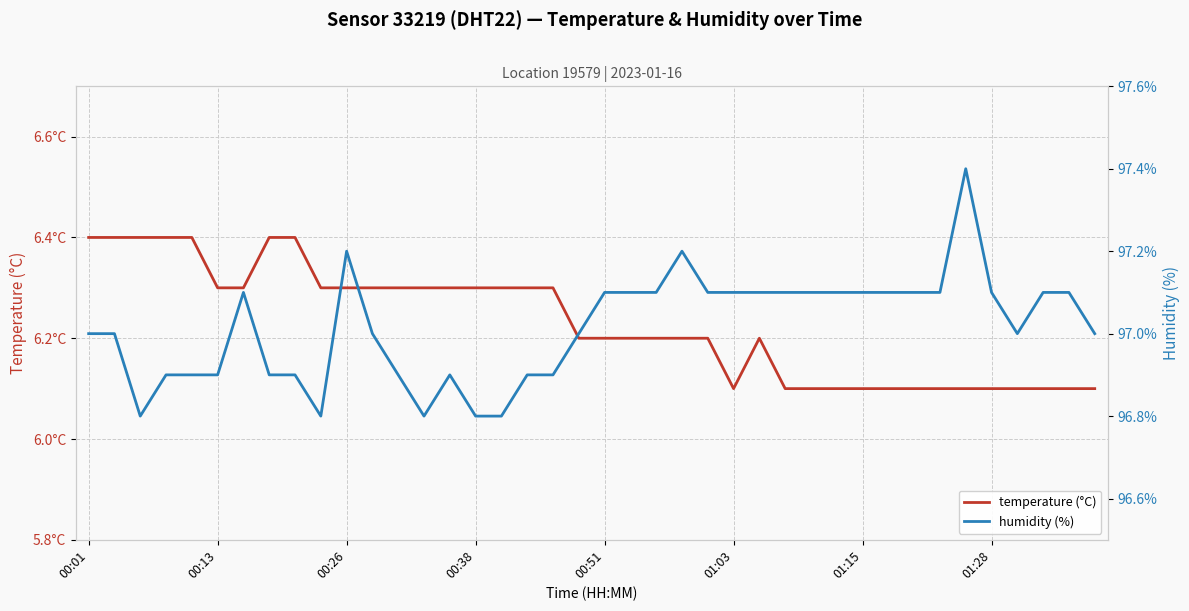

What is the total value across all series at 01:15?

103.2